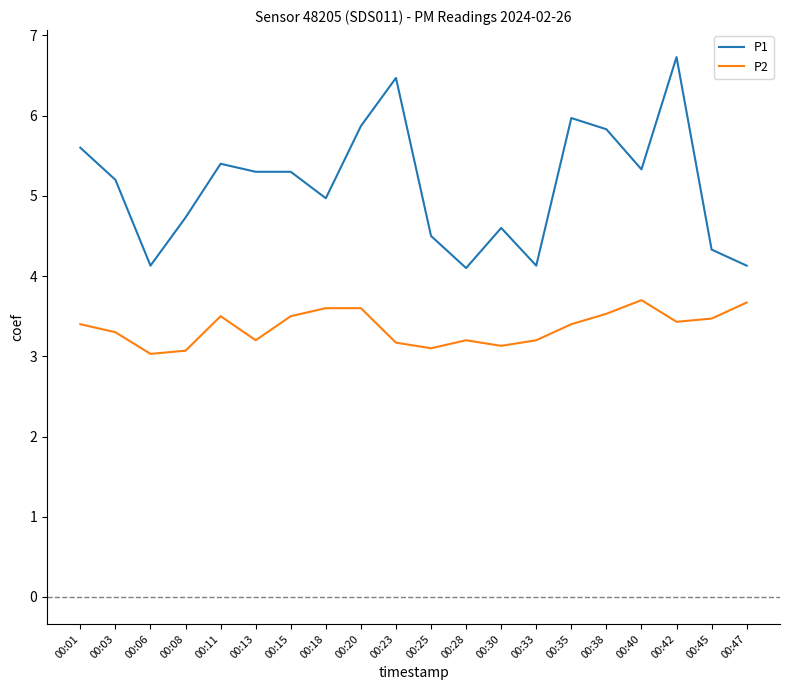

At which category does the chart reach its peak across all series?

00:42